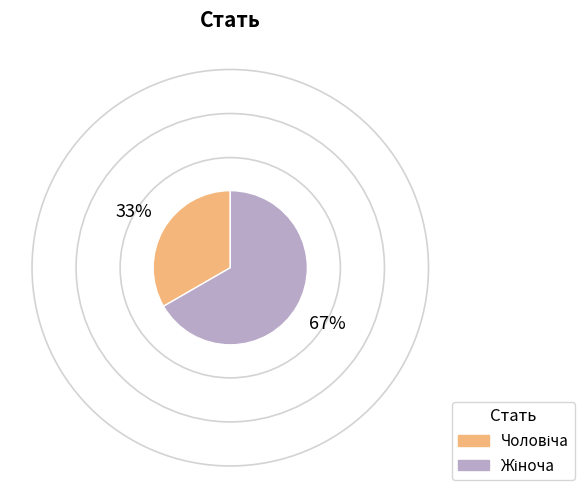

Does any single category account for the majority?

Yes